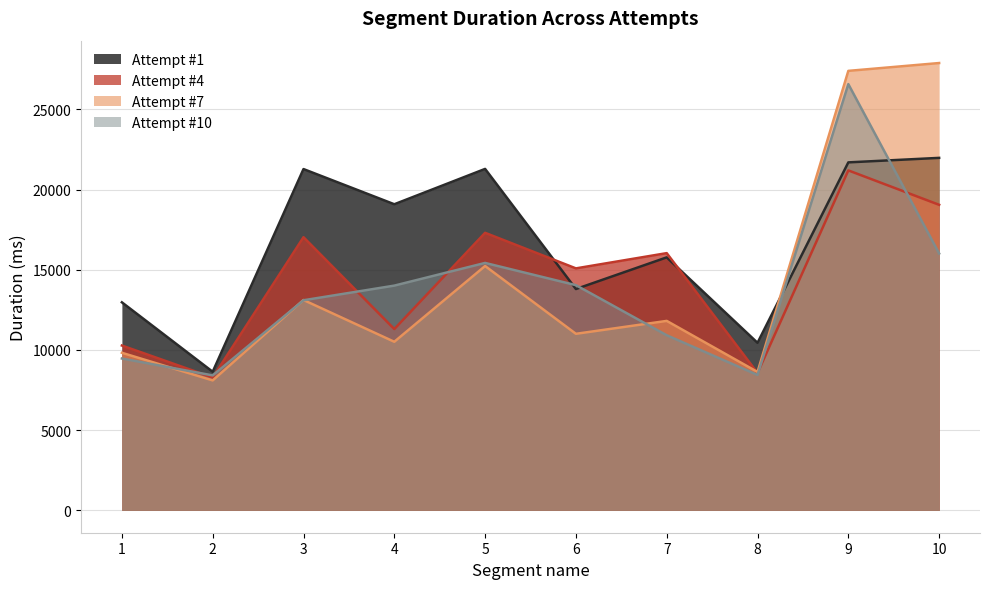

What are all the series names shown in the legend?

Attempt #1, Attempt #4, Attempt #7, Attempt #10